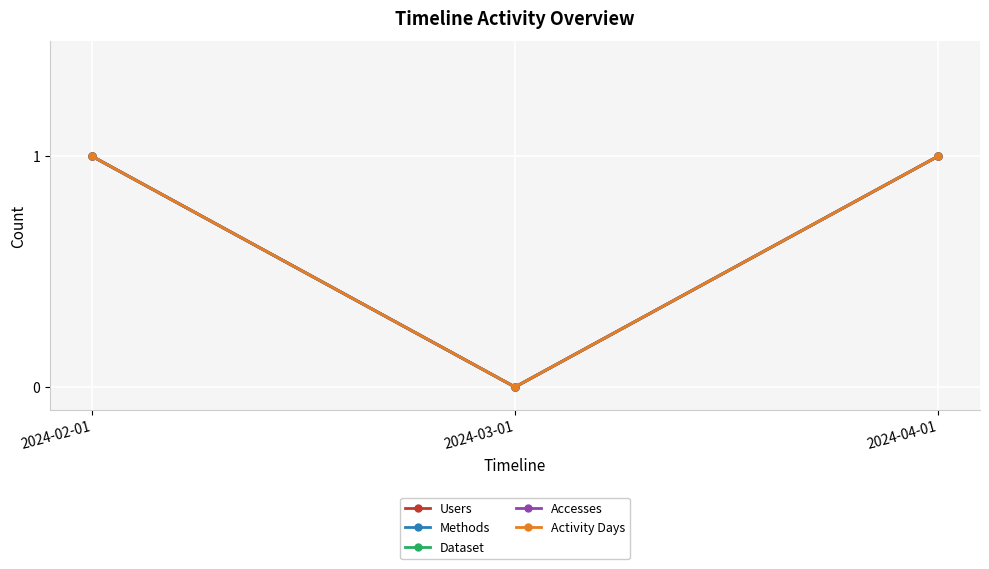

What is the difference between the Dataset values at 2024-02-01 and 2024-03-01?

1